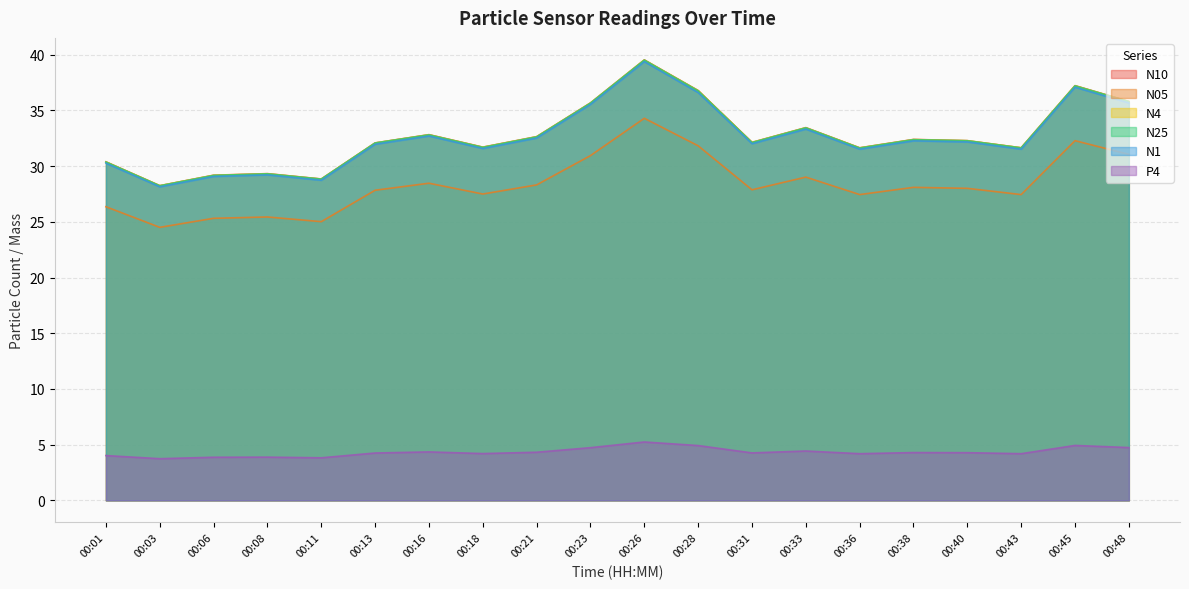

Read the N1 value at 00:45.

37.1